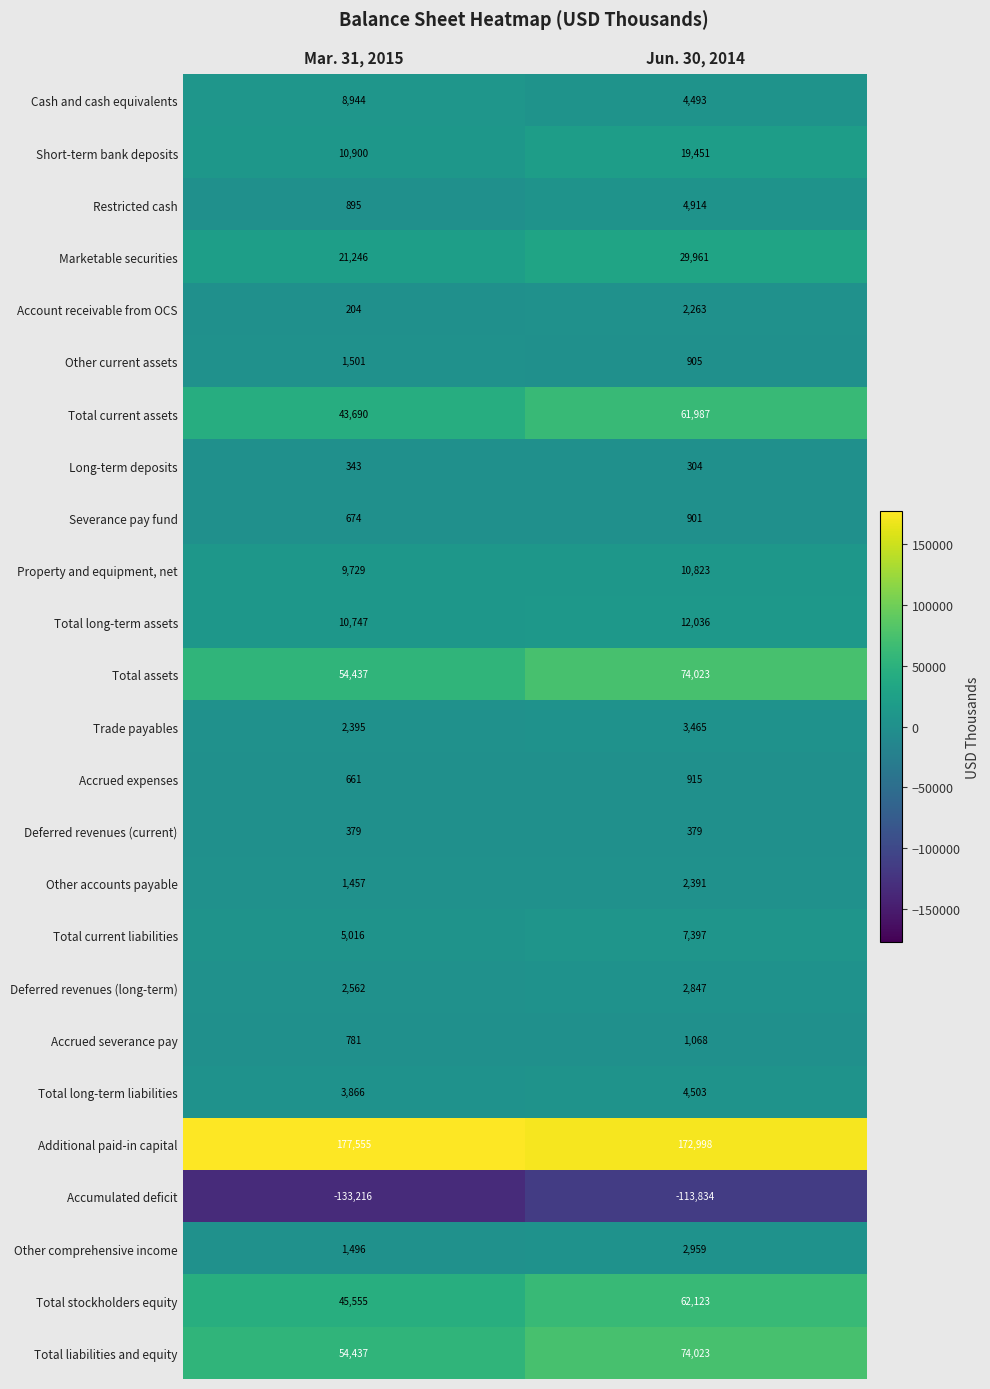

What is the difference between the Accrued expenses values at Jun. 30, 2014 and Mar. 31, 2015?

254